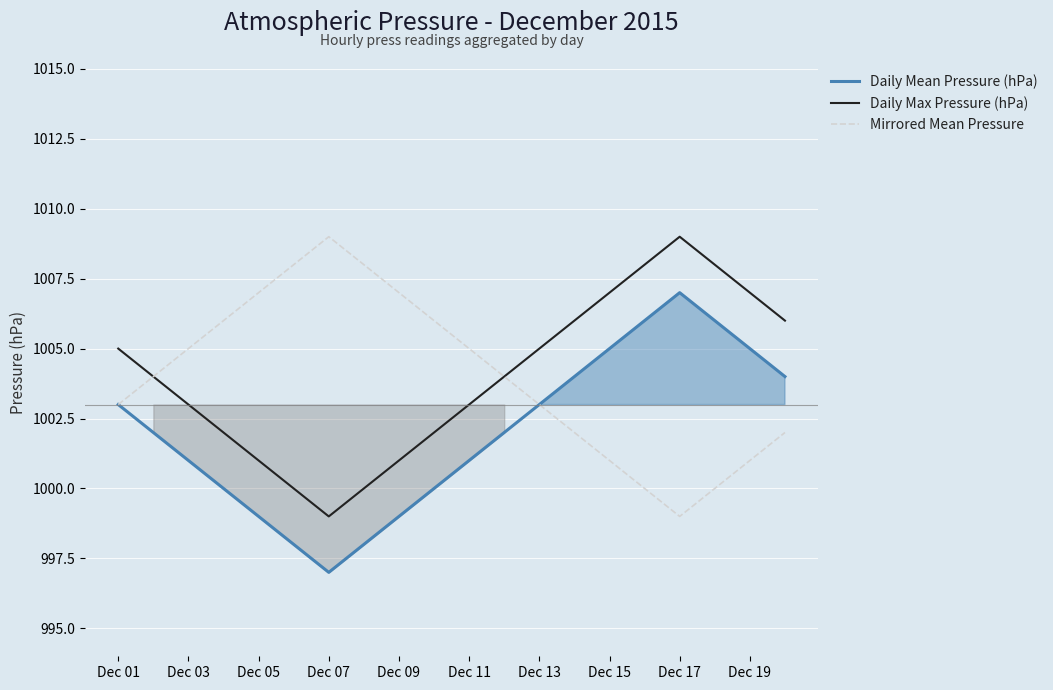

Which series has the largest total across all categories?

Daily Max Pressure (hPa)